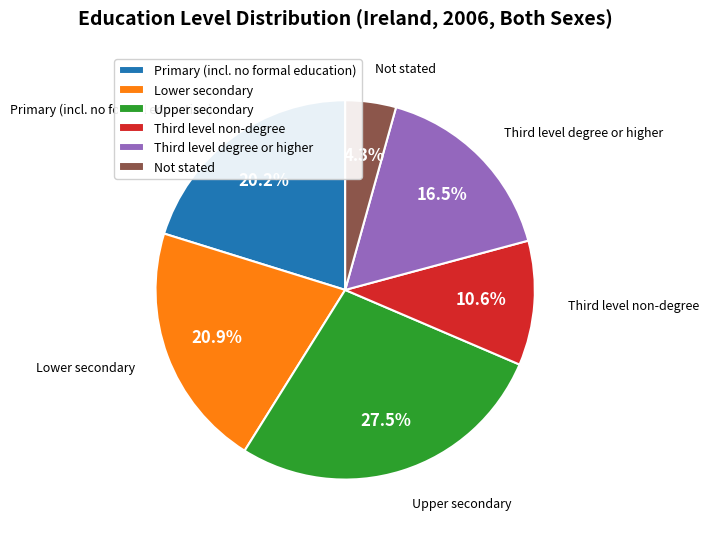

How many slices are in this pie chart?

6